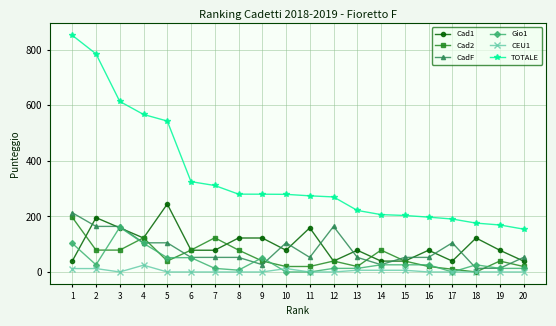

How many times do CadF and Cad2 cross each other?

8